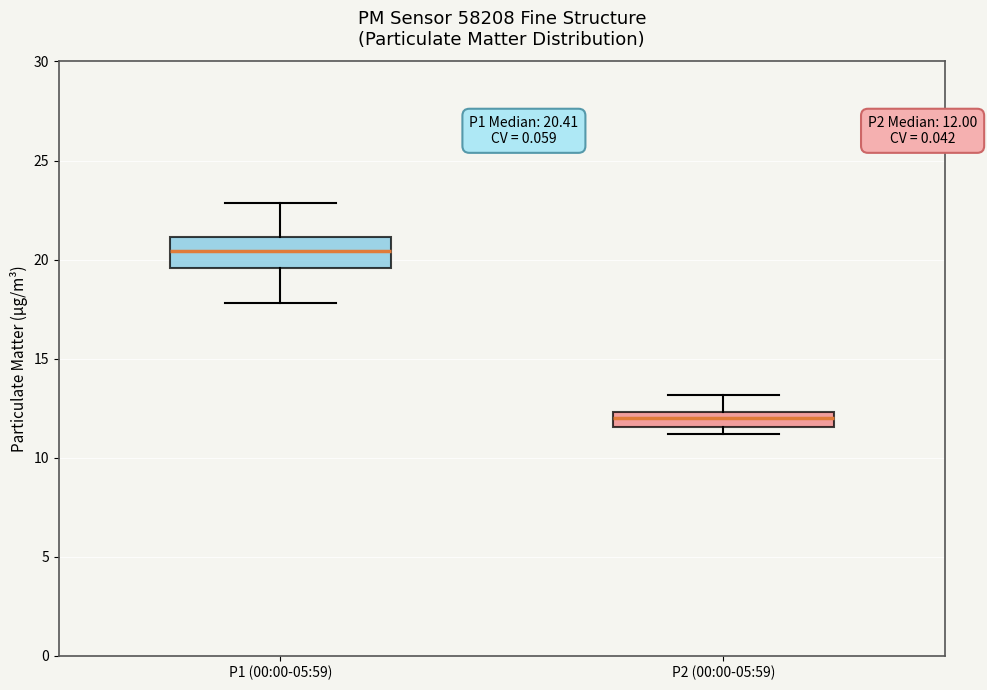

Which box has the highest median line?

P1 (00:00-05:59)